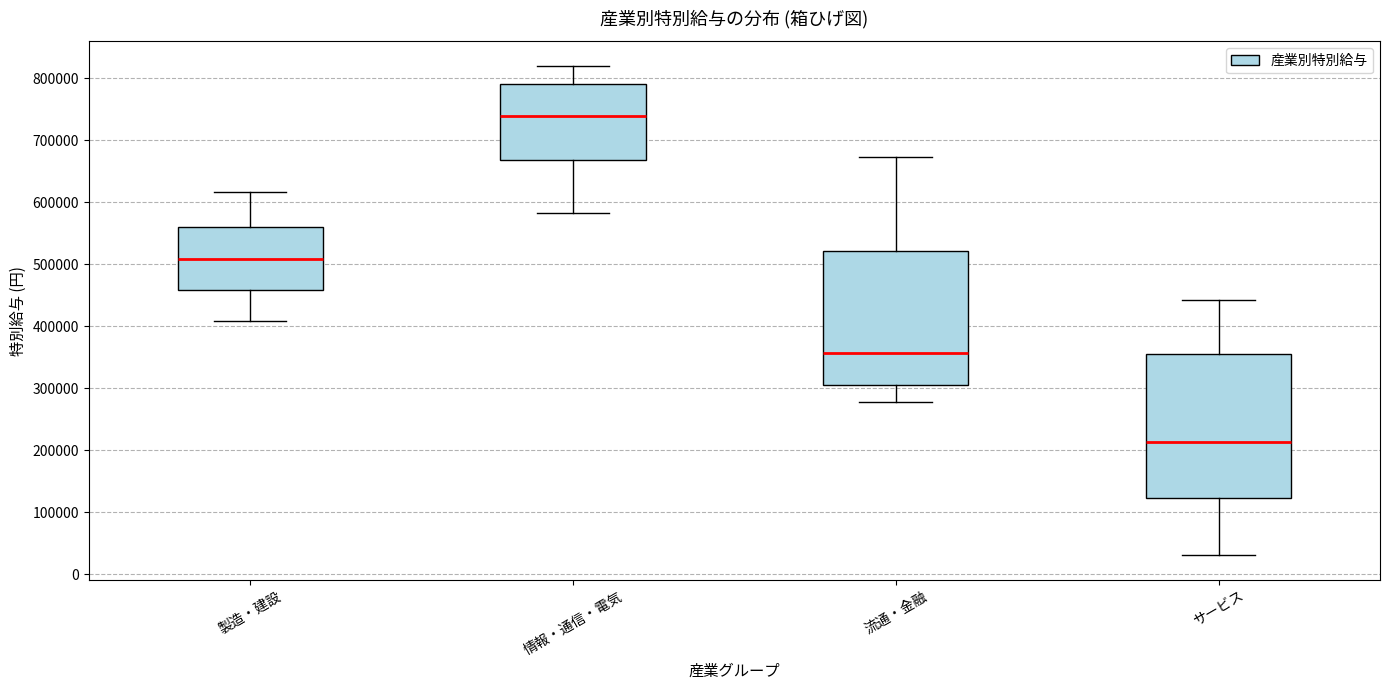

Reading left to right, read every box against the y-axis: the position of its median line, the range the box covers, and the ends of its whiskers. The values are not printed on the chart, so give them approximately, as read against the axis.

製造・建設: median 510000, box 460000 to 560000, whiskers 410000 to 620000
情報・通信・電気: median 740000, box 670000 to 790000, whiskers 580000 to 820000
流通・金融: median 360000, box 300000 to 520000, whiskers 280000 to 670000
サービス: median 210000, box 120000 to 360000, whiskers 30000 to 440000